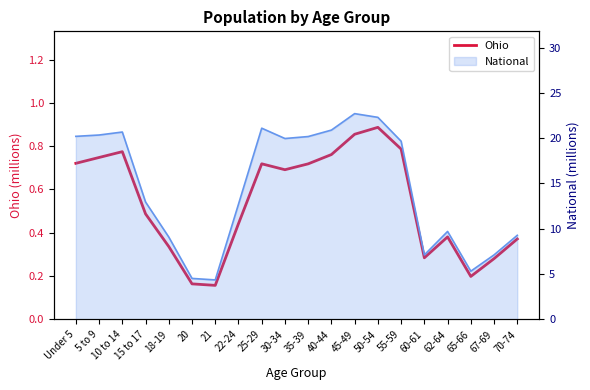

What is the greatest value displayed?

0.9